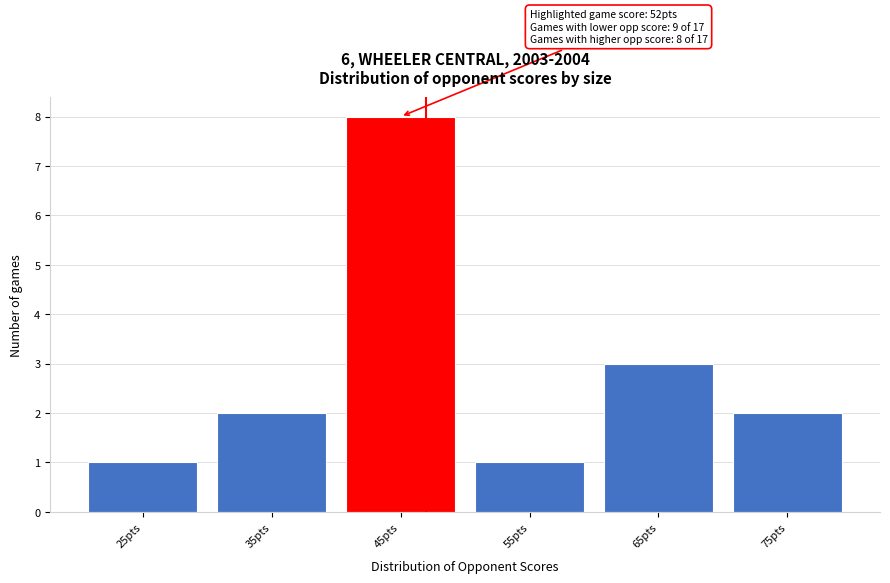

Reading left to right, list all the values displayed in this chart.

25pts=1	35pts=2	45pts=8	55pts=1	65pts=3	75pts=2